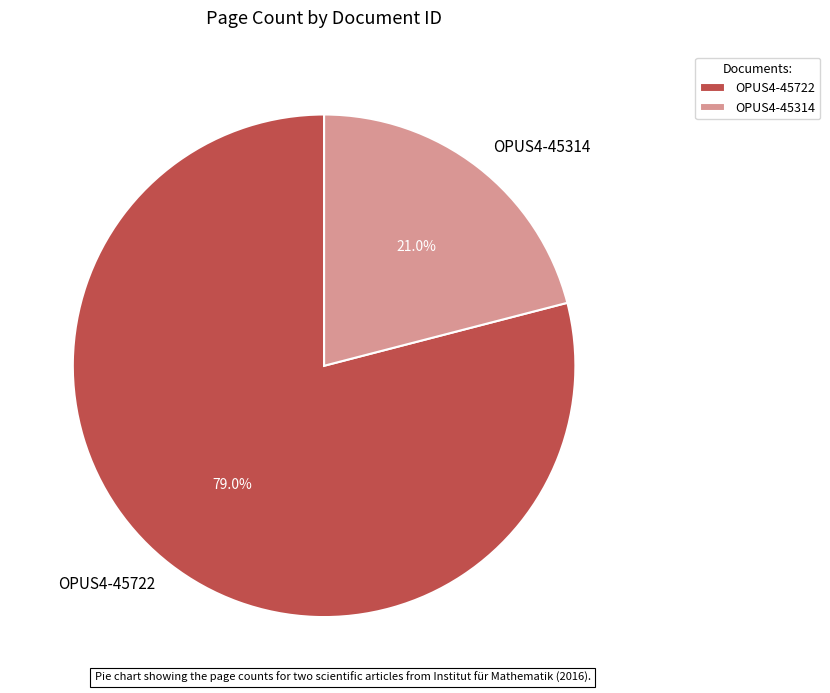

To the nearest percent, what is the average slice percentage?

50%